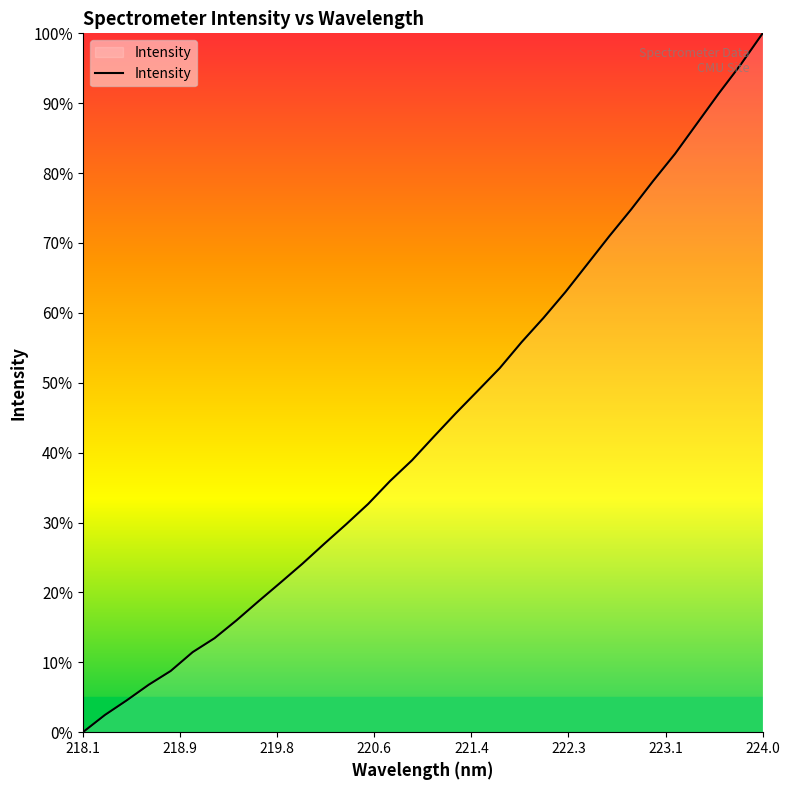

What is the maximum value shown in the chart?

100.0